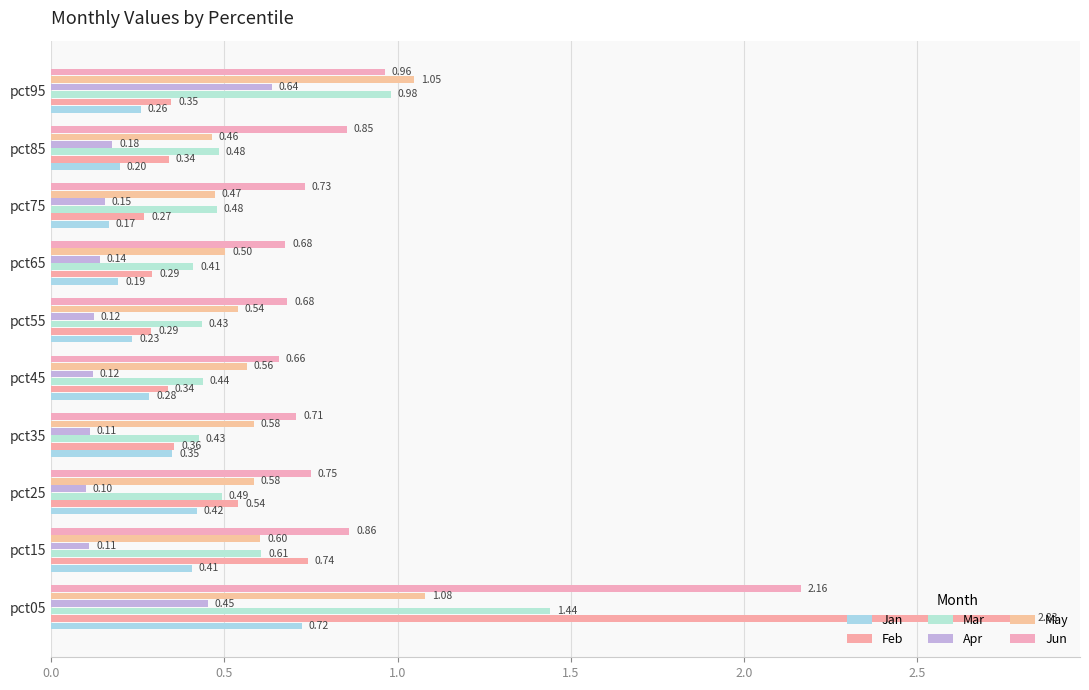

At how many categories does at least one series exceed 1?

2